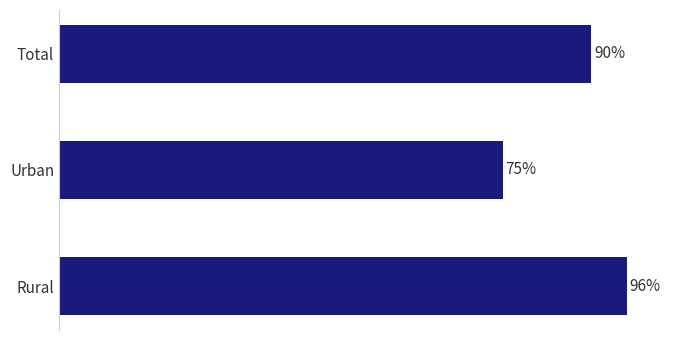

What is the label of the 1st bar from the bottom?

Rural